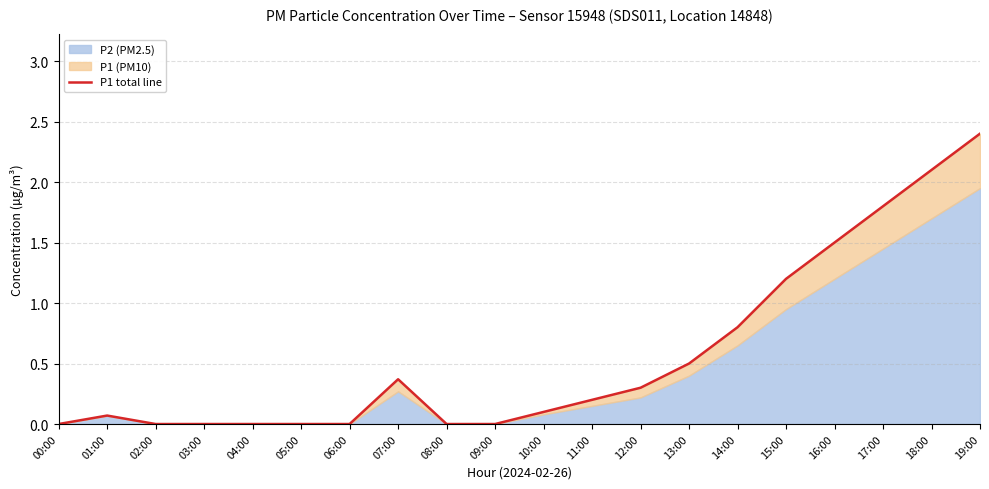

What is the label of the 20th point from the right?

00:00